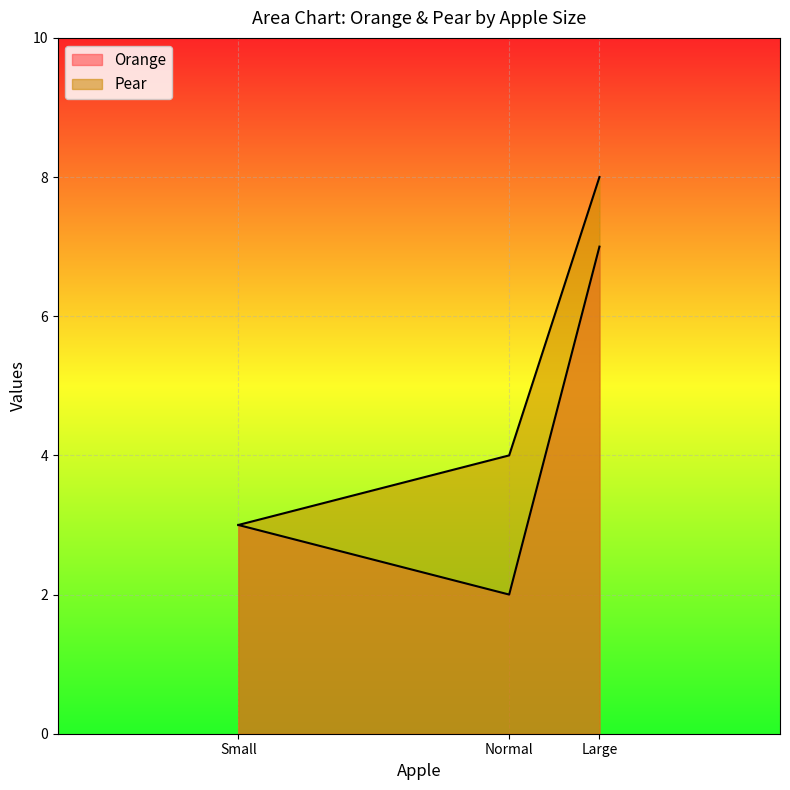

What is the minimum value for Pear?

3